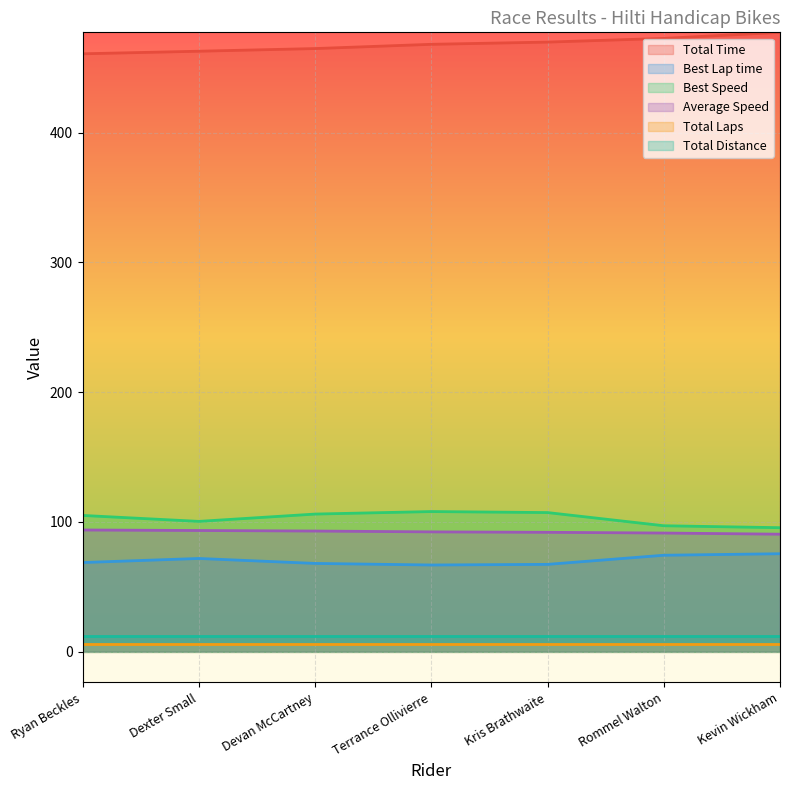

At Rommel Walton, list the series in order from smallest to largest.

Total Laps, Total Distance, Best Lap time, Average Speed, Best Speed, Total Time